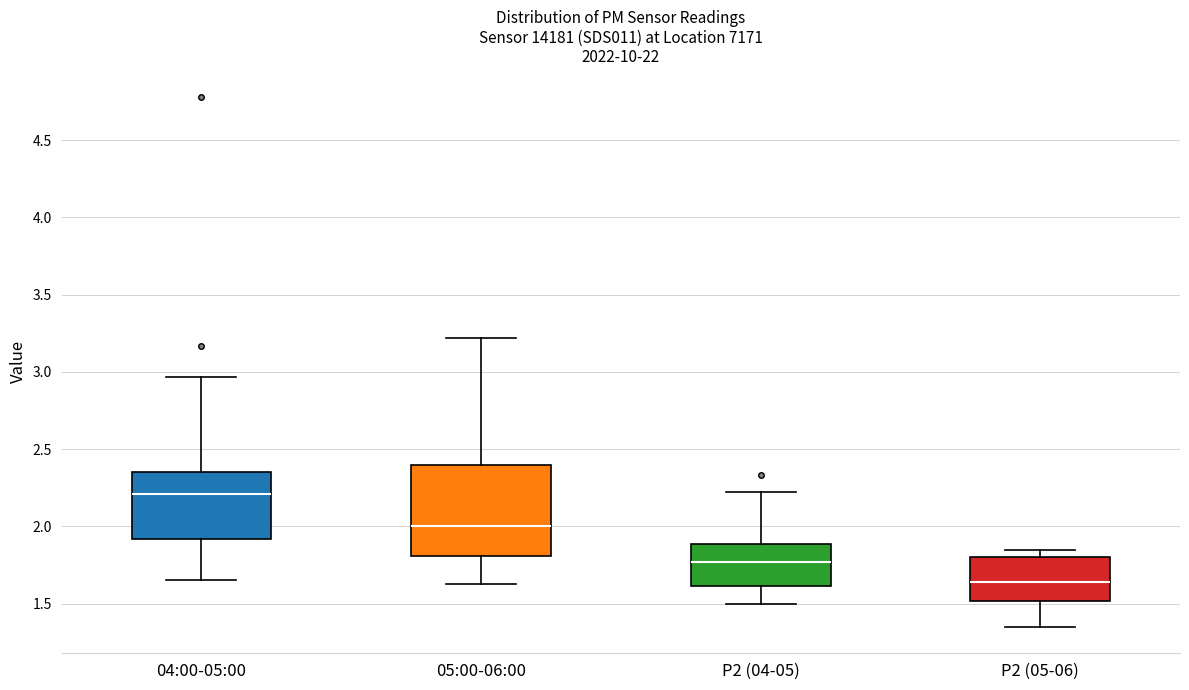

Reading left to right, read every box against the y-axis: the position of its median line, the range the box covers, and the ends of its whiskers. The values are not printed on the chart, so give them approximately, as read against the axis.

04:00-05:00: median 2.20, box 1.90 to 2.35, whiskers 1.65 to 2.95
05:00-06:00: median 2.00, box 1.80 to 2.40, whiskers 1.65 to 3.20
P2 (04-05): median 1.75, box 1.60 to 1.90, whiskers 1.50 to 2.20
P2 (05-06): median 1.65, box 1.50 to 1.80, whiskers 1.35 to 1.85